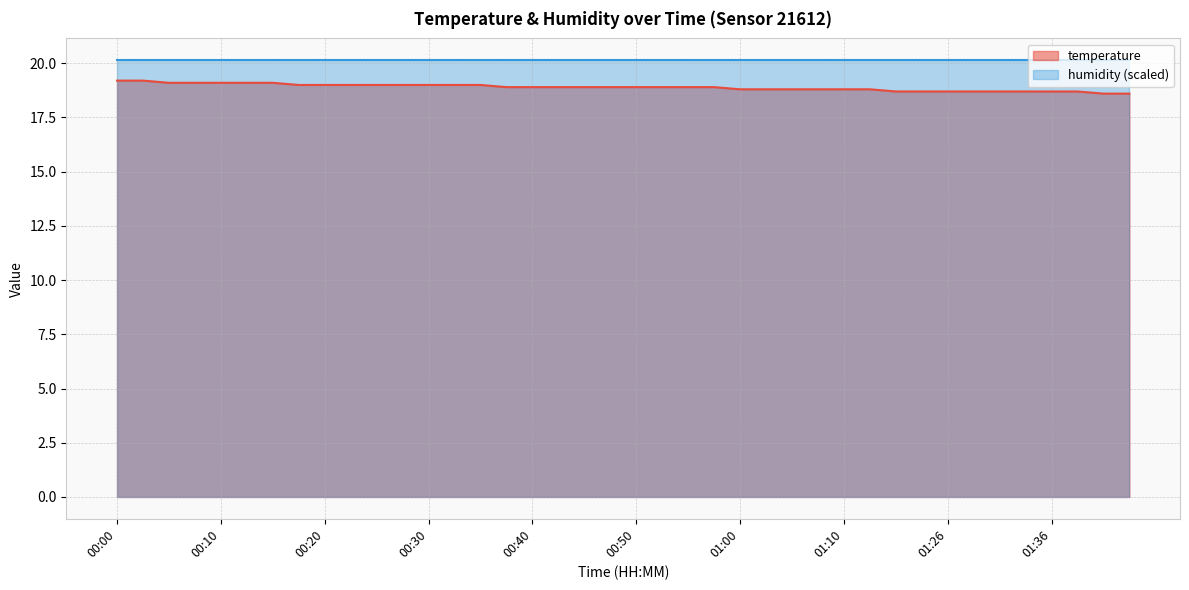

Rank the categories by value from lowest to highest.

01:47, 01:50, 01:20, 01:23, 01:26, 01:28, 01:31, 01:34, 01:36, 01:39, 01:00, 01:02, 01:05, 01:07, 01:10, 01:12, 00:37, 00:40, 00:42, 00:45, 00:47, 00:50, 00:52, 00:55, 00:57, 00:18, 00:20, 00:23, 00:25, 00:27, 00:30, 00:32, 00:35, 00:05, 00:08, 00:10, 00:13, 00:15, 00:00, 00:03